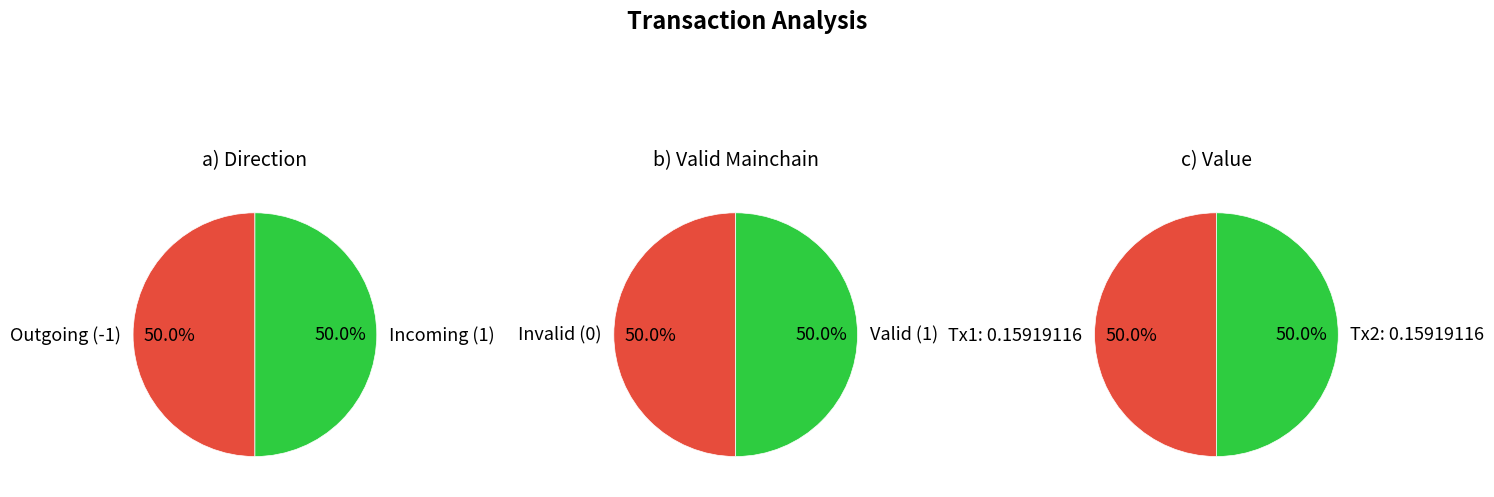

Count the number of slices in the pie.

2